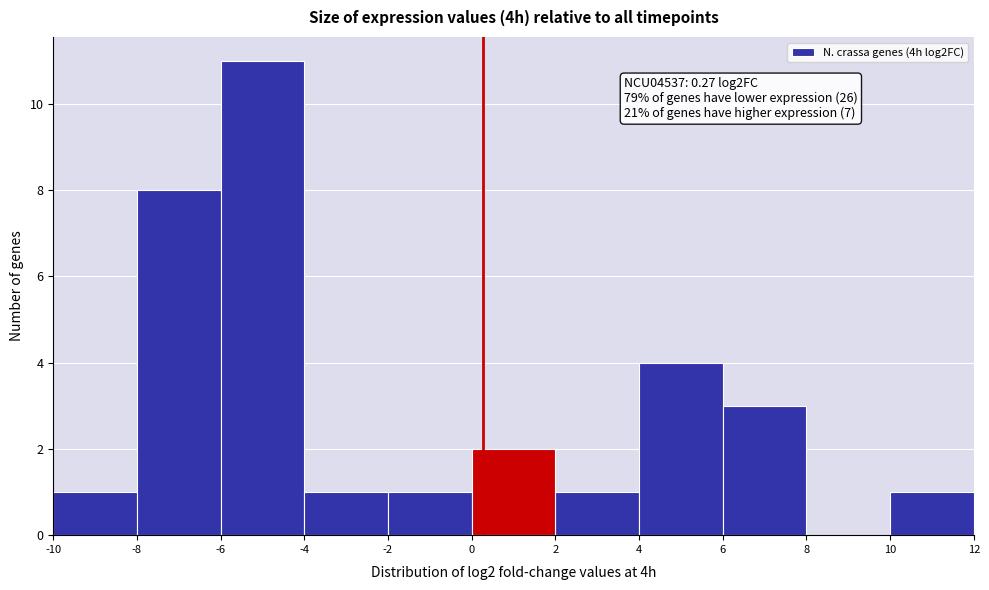

Which range on the x-axis has the tallest bar?

-6 to -4